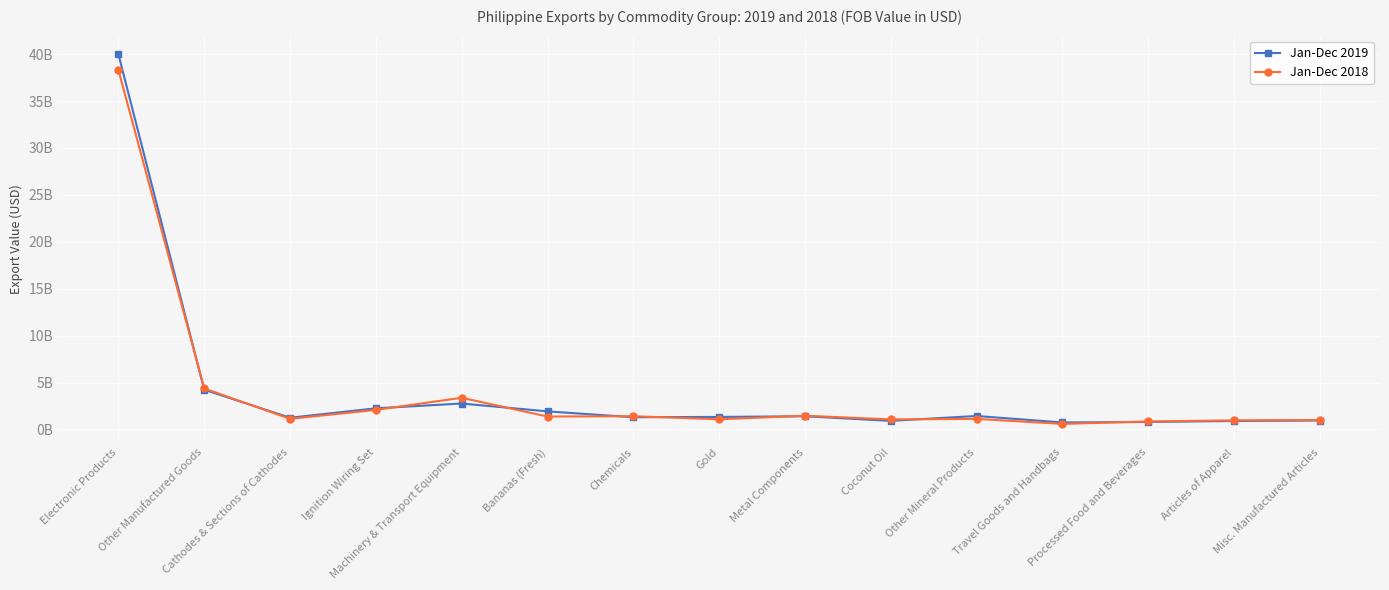

What is the label of the 14th point from the left?

Articles of Apparel